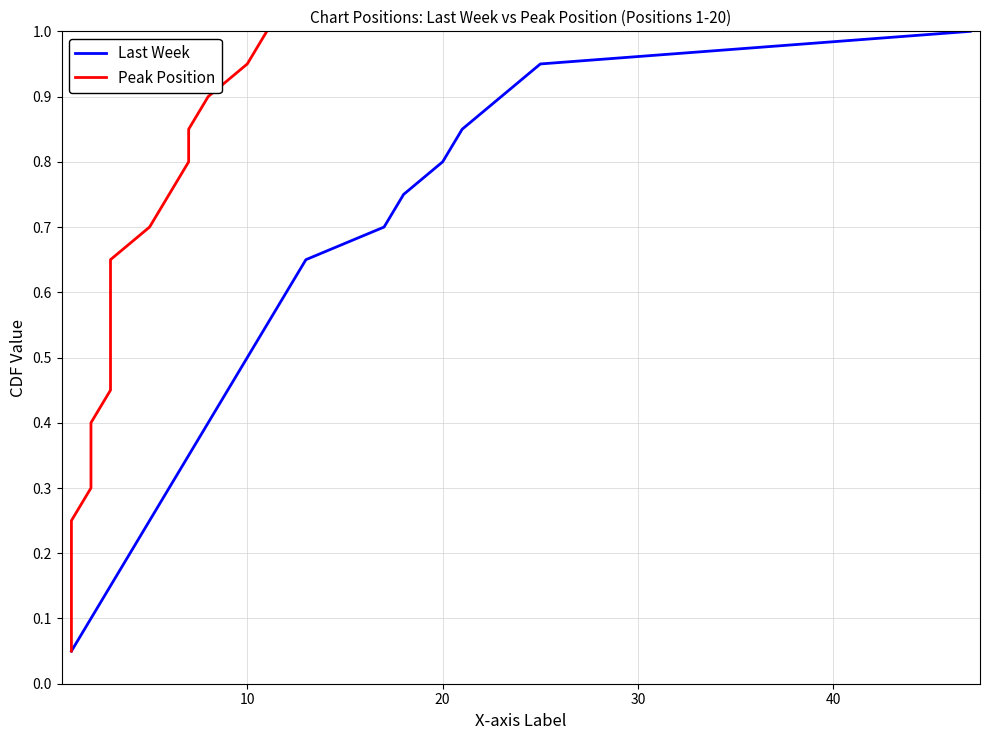

What are all the series names shown in the legend?

Last Week, Peak Position